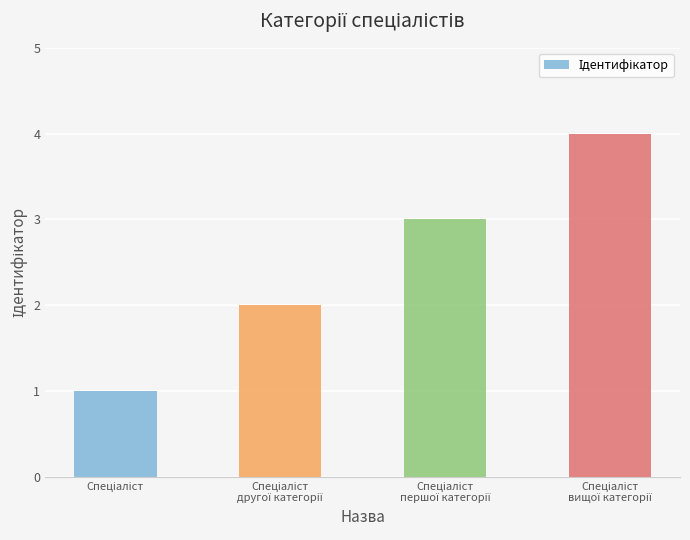

What is the difference between the maximum and minimum values?

3